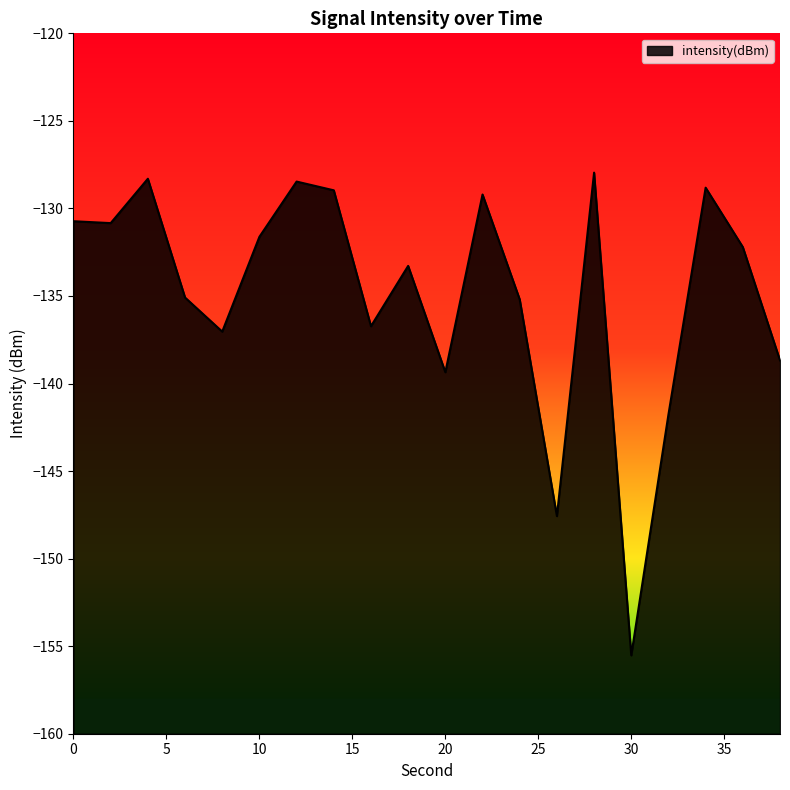

Where is the first local maximum?

4